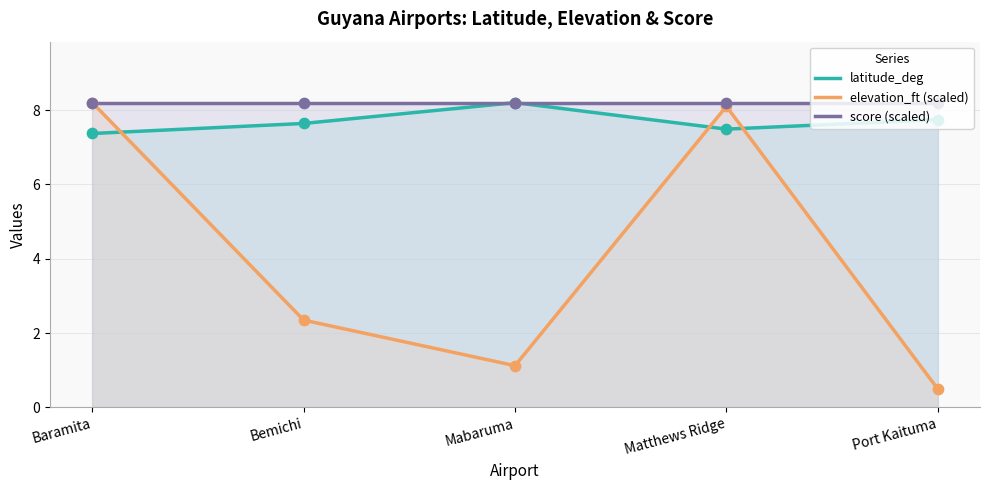

Which series has the largest total across all categories?

score (scaled)